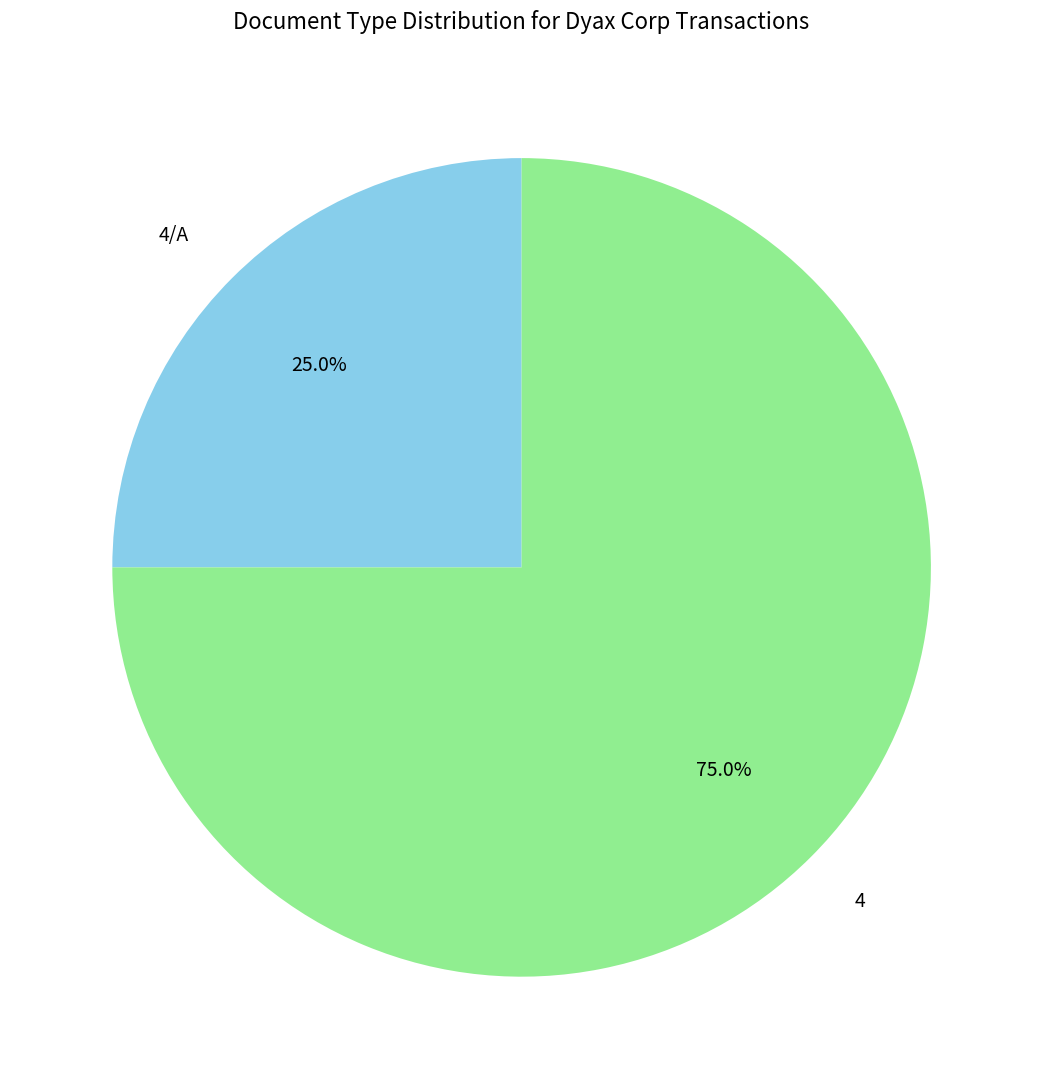

Which category has the biggest portion of the pie?

4